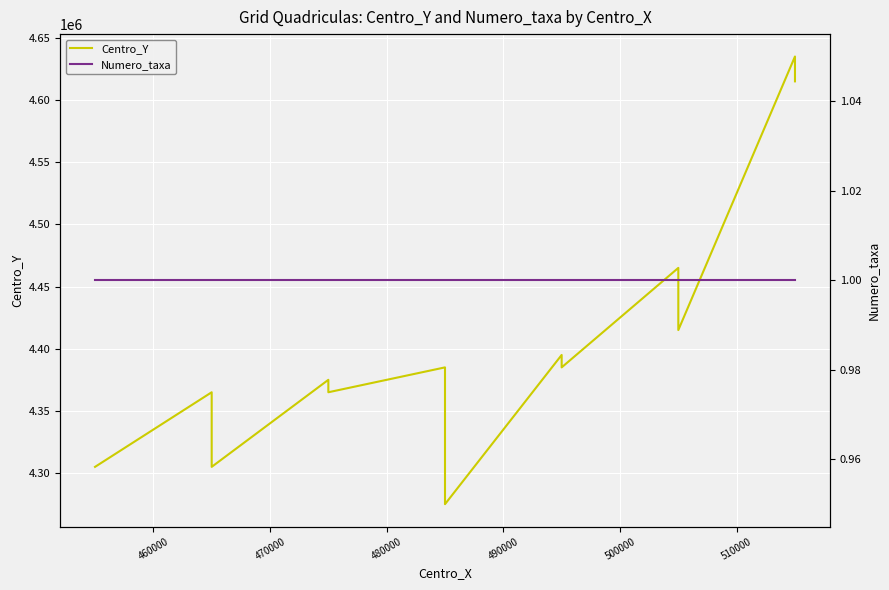

Which series has the largest total across all categories?

Centro_Y